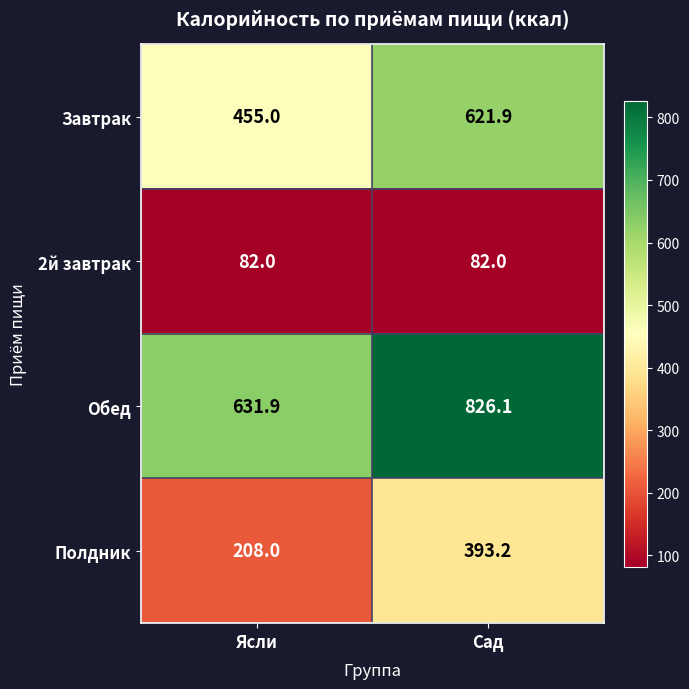

Between Ясли and Сад, which series saw the biggest shift?

Обед